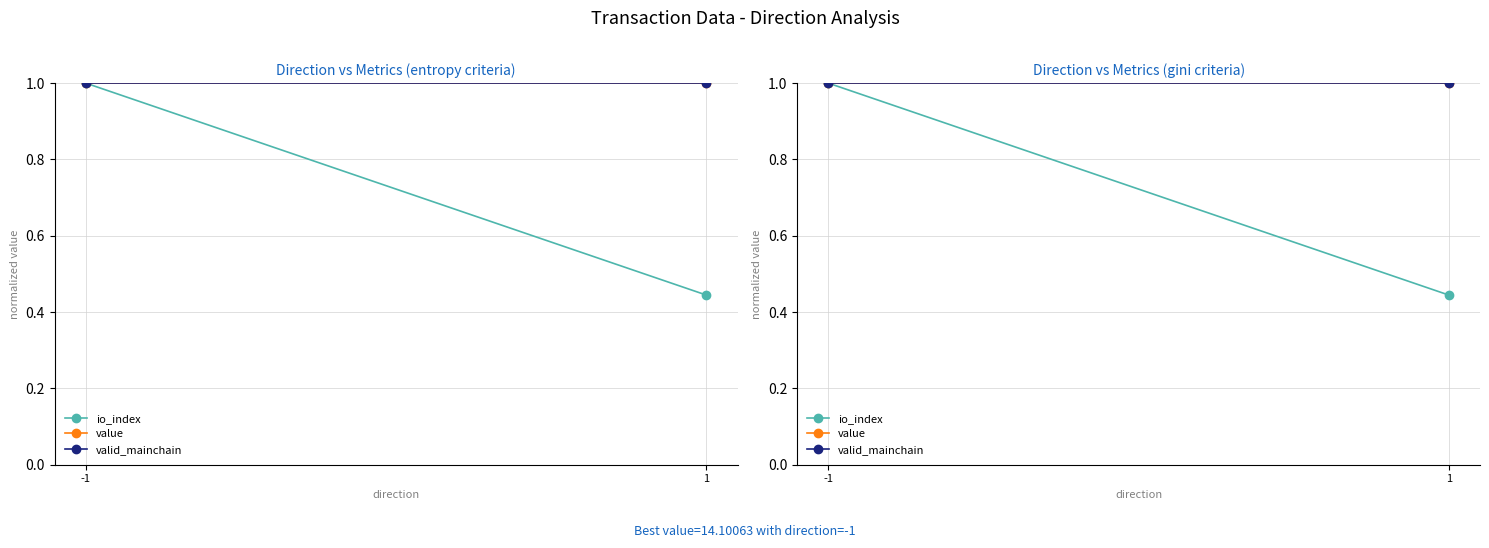

What is the value of the value point at the 2nd from the left?

1.0